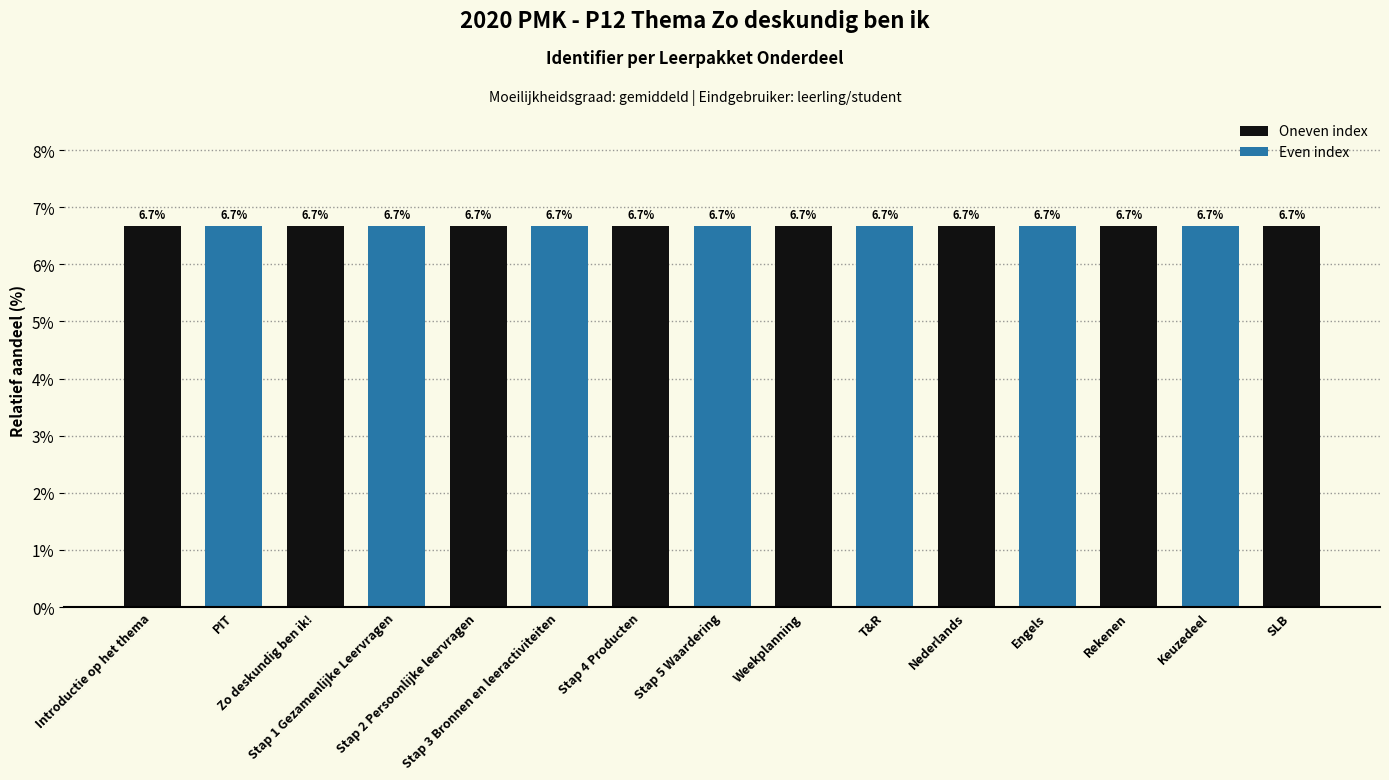

What is the value of the 9th bar from the left?

6.7